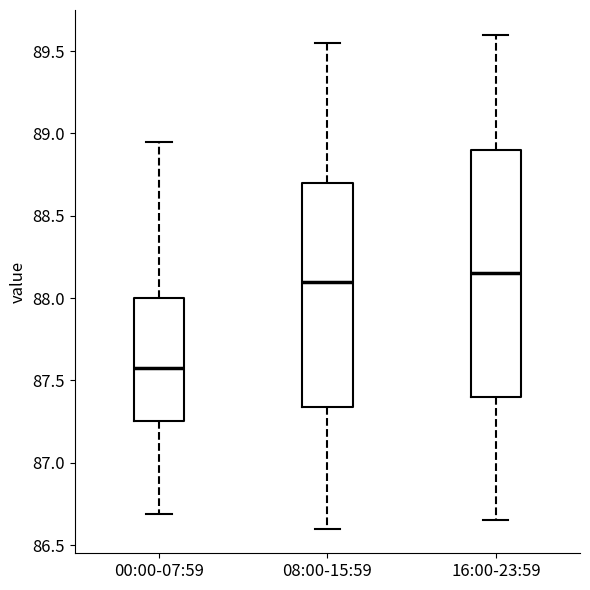

Comparing the boxes themselves (not the whiskers), which one is the tallest?

16:00-23:59